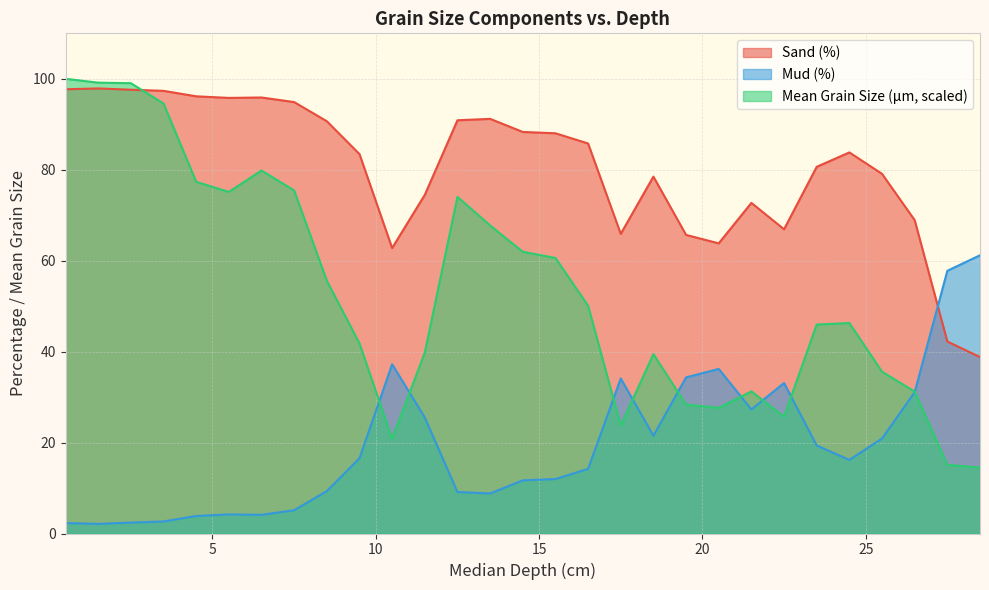

Which has a higher value, 4.5 or 10.5?

4.5